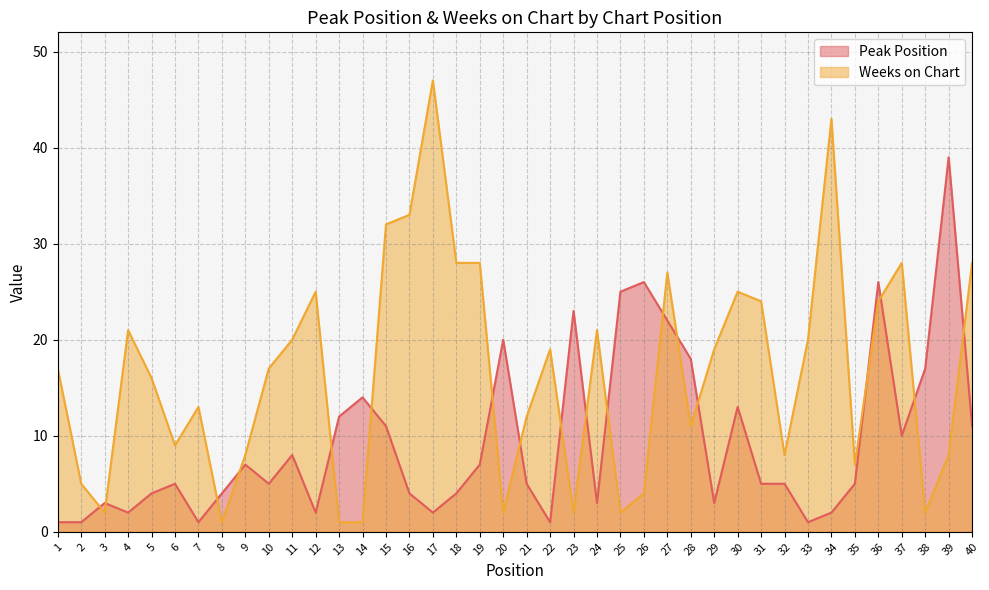

Rank the series at 25 from highest to lowest value.

Peak Position, Weeks on Chart